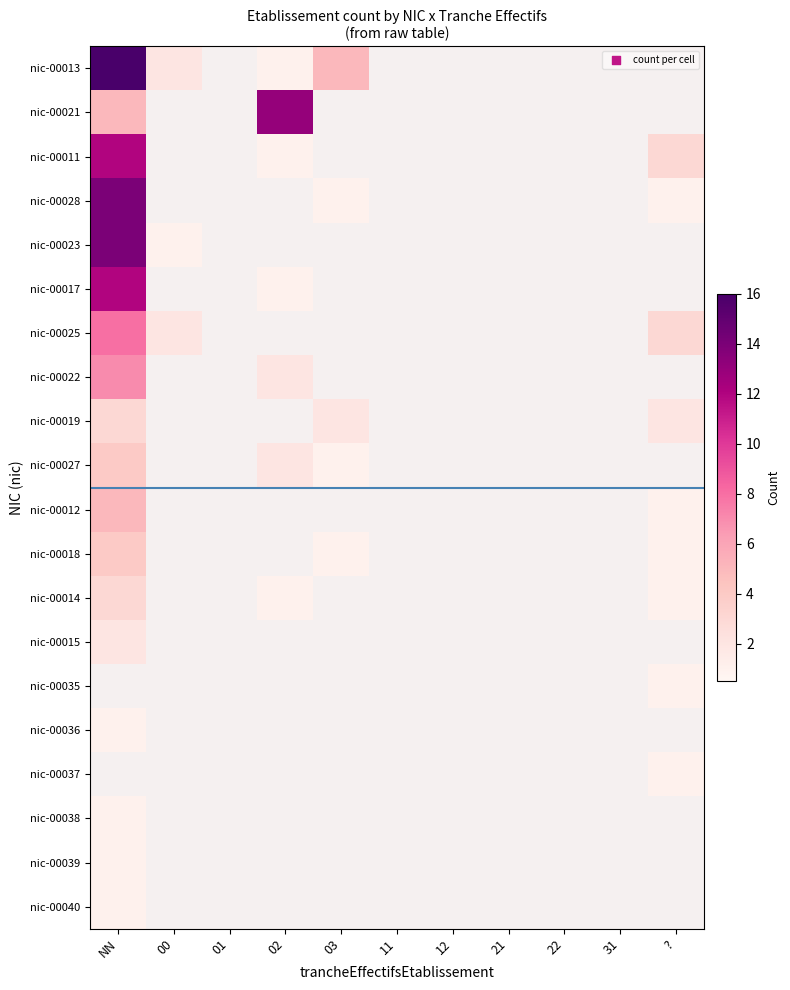

How many values in nic-00036 are above zero?

1